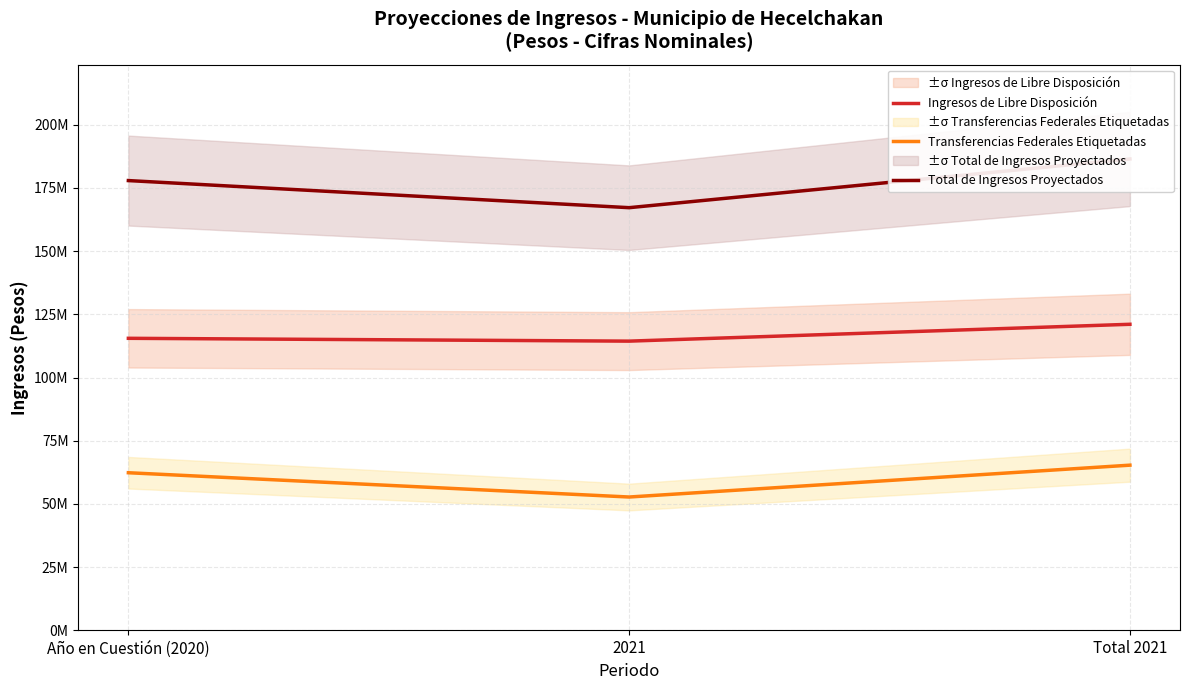

Where is Ingresos de Libre Disposición nearest to the value 117710552?

Año en Cuestión (2020)